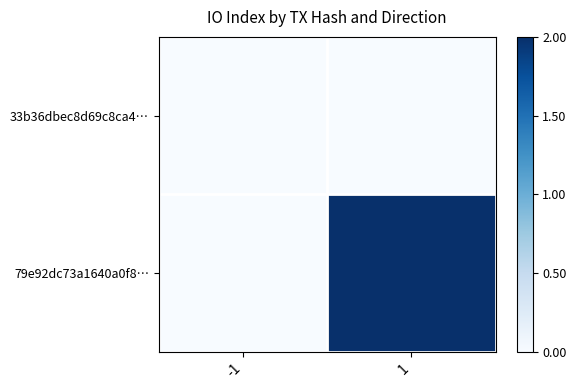

Between -1 and 1, which series saw the biggest shift?

79e92dc73a1640a0f8…